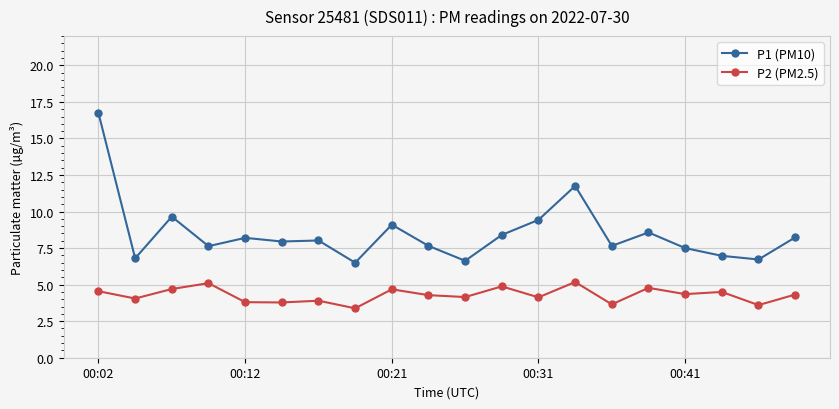

What is the difference between the maximum and minimum values in the P1 (PM10) series?

10.2